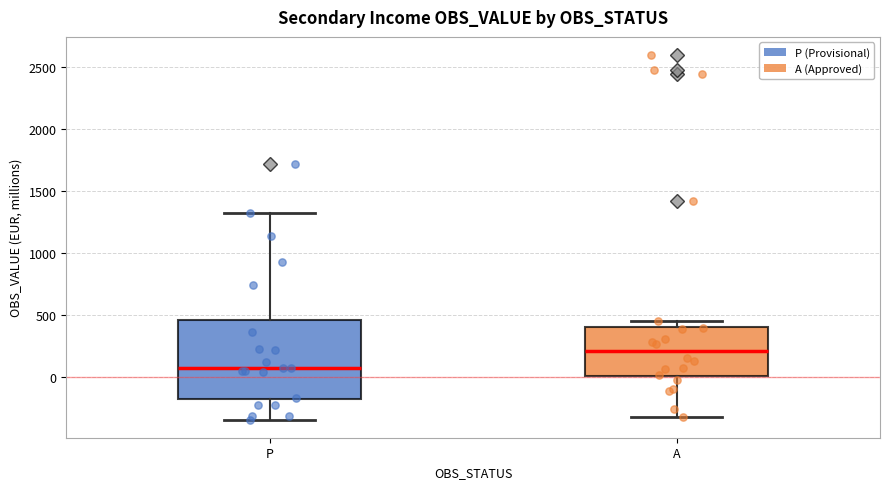

Reading left to right, transcribe this box plot: for each box, give where its median line is, the range the box spans, and where its two whiskers end, as read against the y-axis. The values are not printed on the chart, so give them approximately, as read against the axis.

P: median 50, box -200 to 450, whiskers -350 to 1300
A: median 200, box 0 to 400, whiskers -350 to 450